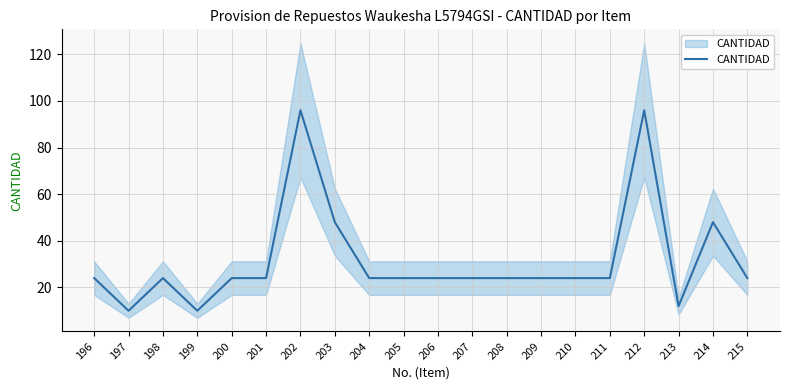

Is this an area chart (filled region under the line)?

No